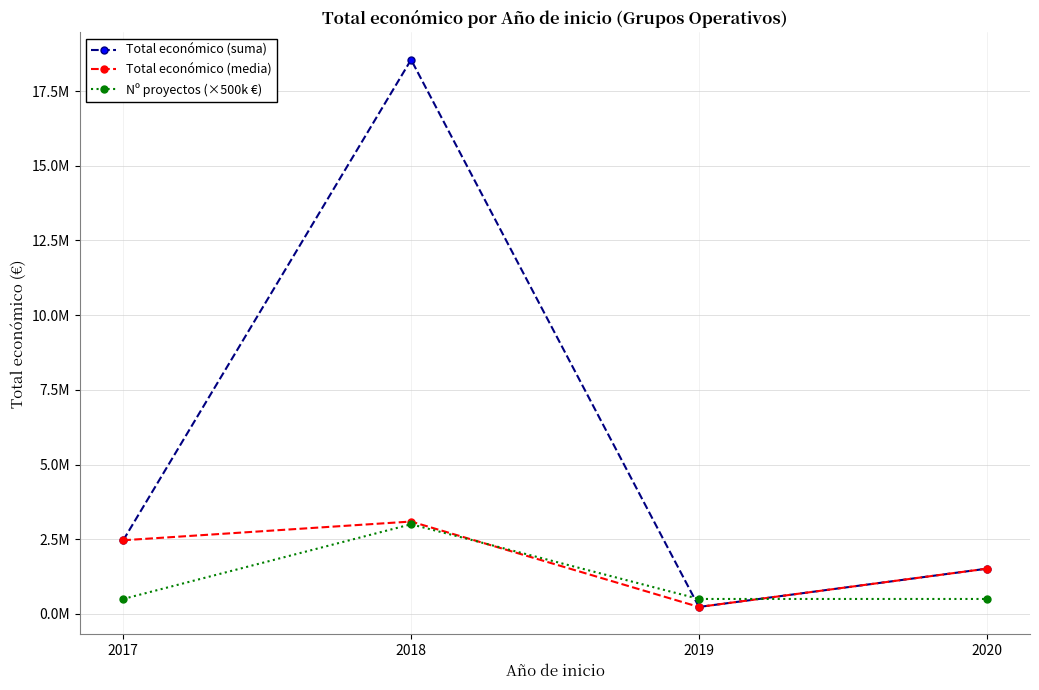

In Nº proyectos (×500k €), how many points are higher than both neighbors (excluding endpoints)?

1